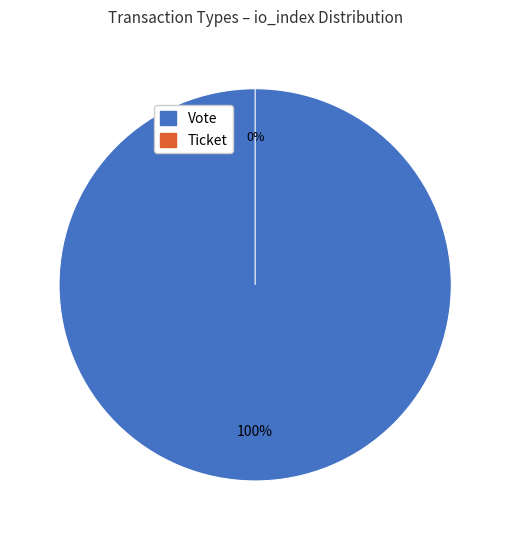

Between Ticket and Vote, which is larger?

Vote